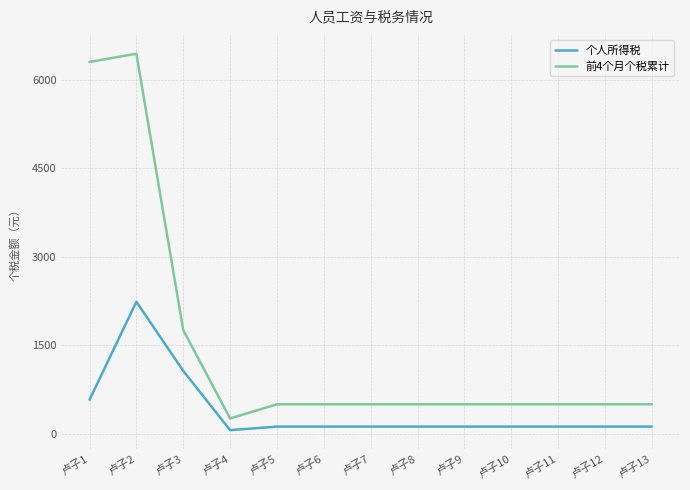

At how many categories does at least one series exceed 2471?

2